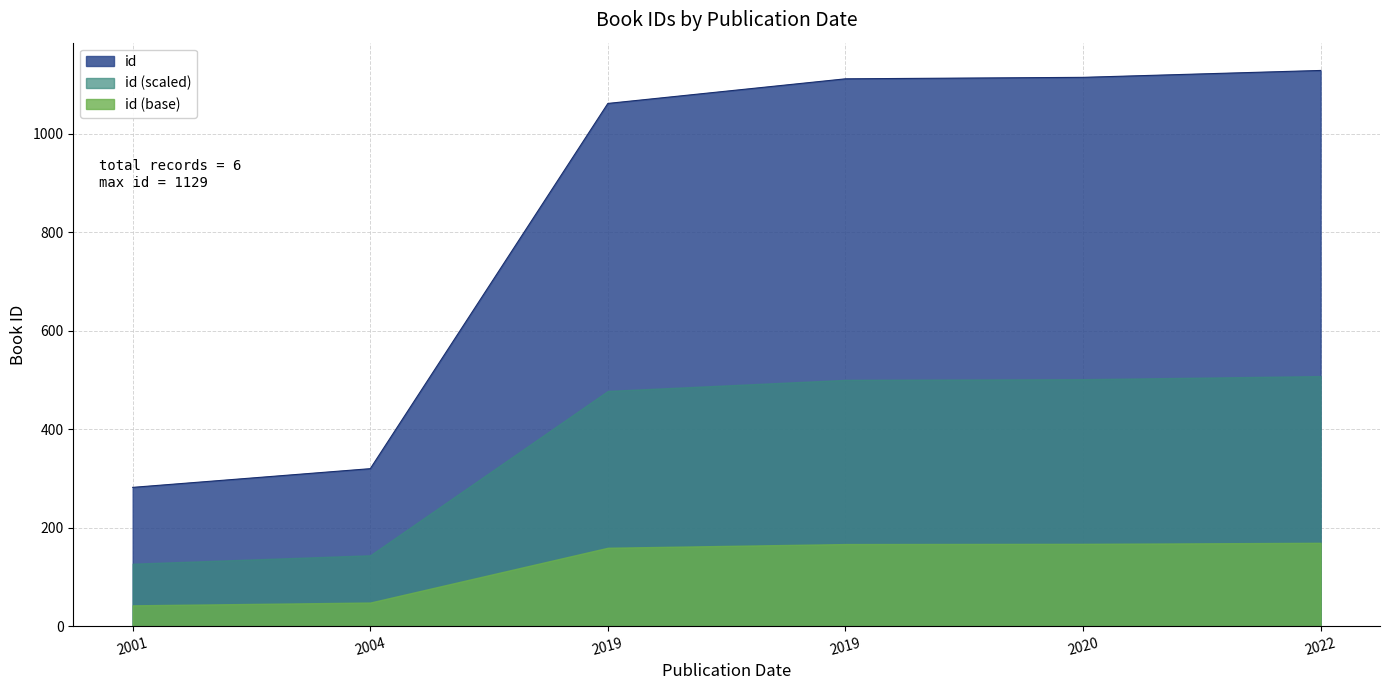

Between 28/01/2022 and 01/03/2001, which is larger?

28/01/2022